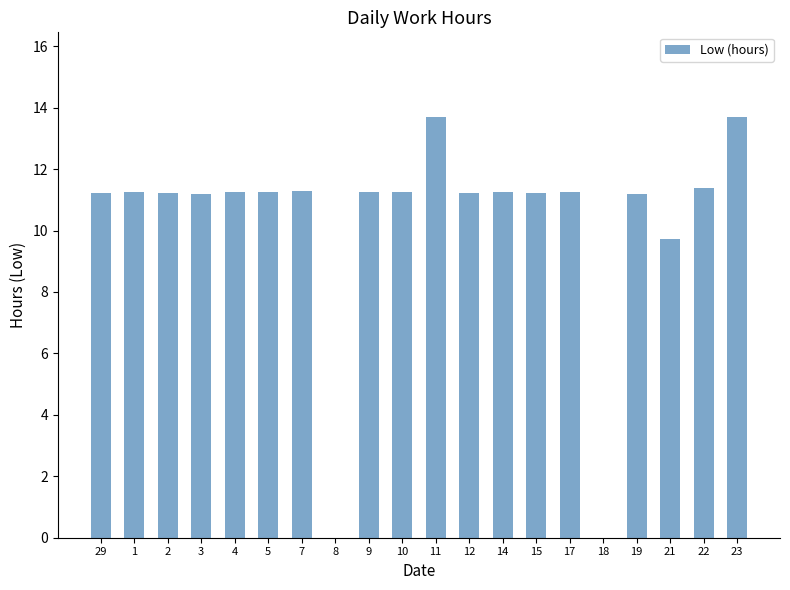

Where is the data nearest to the value 6?

21